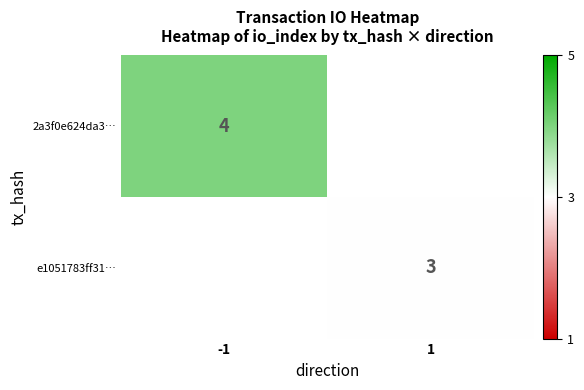

What is the minimum value shown in the chart?

3.0